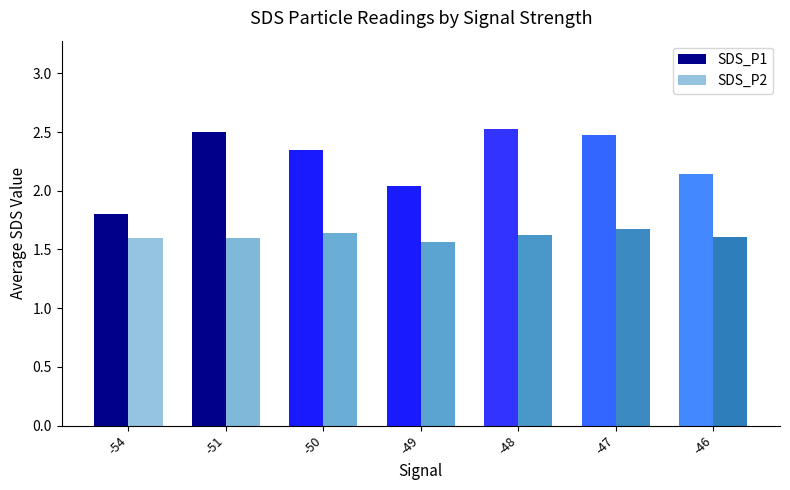

Read the SDS_P1 value at -47.

2.5